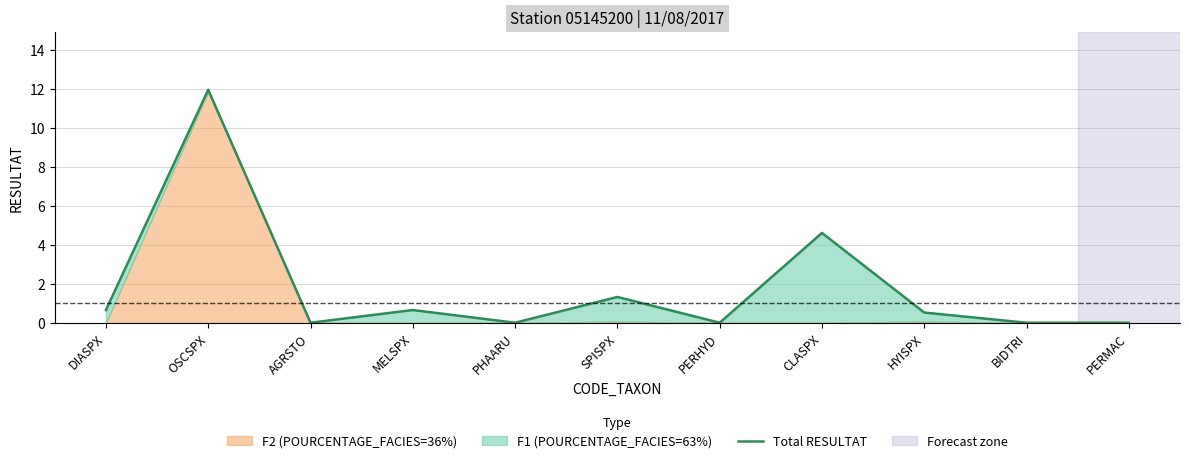

What is the value of the 4th point from the left?

0.7